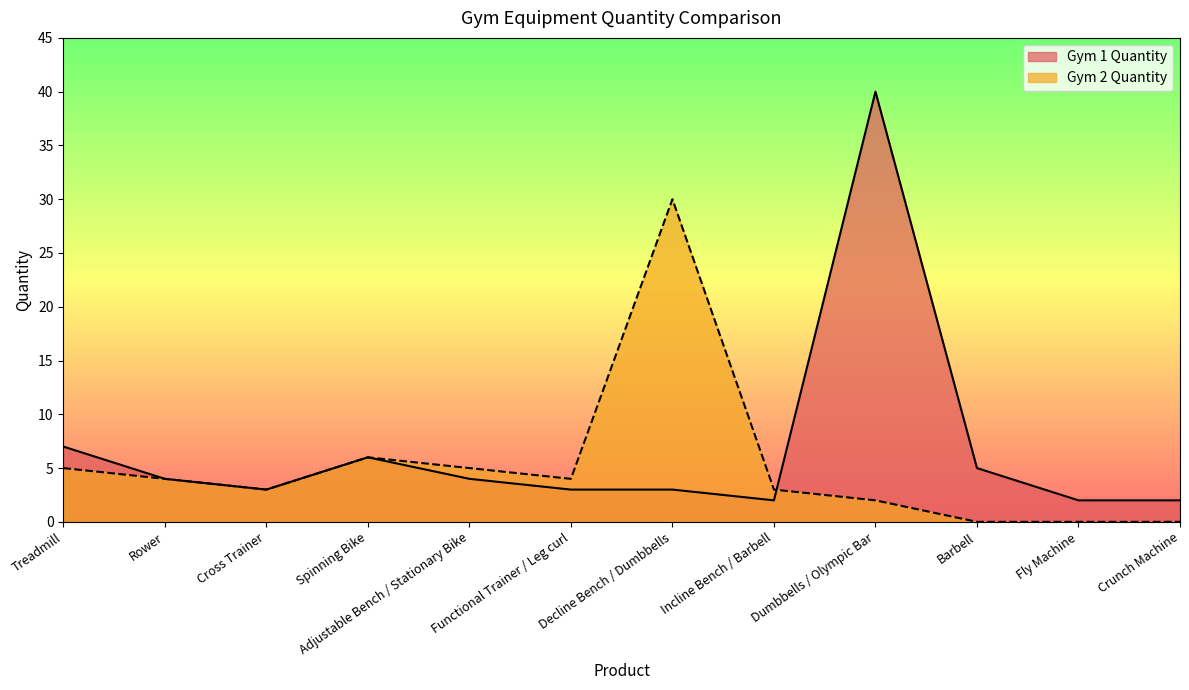

At which category does Gym 2 Quantity reach its first local valley?

Cross Trainer